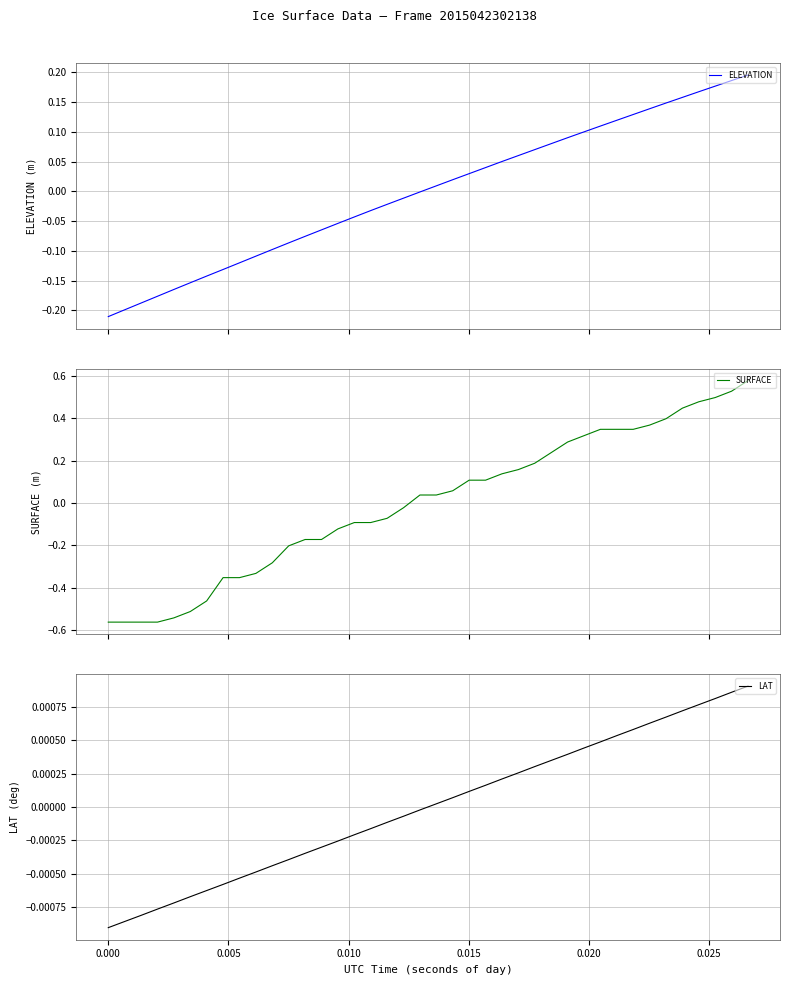

How many data points in LAT are less than 0?

20